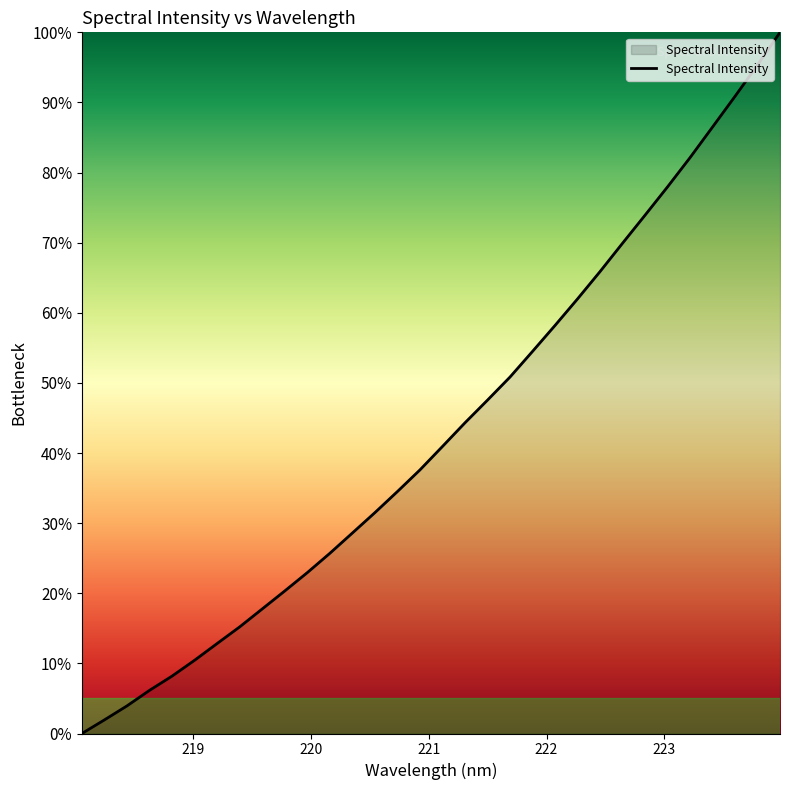

What is the greatest value displayed?

100.0